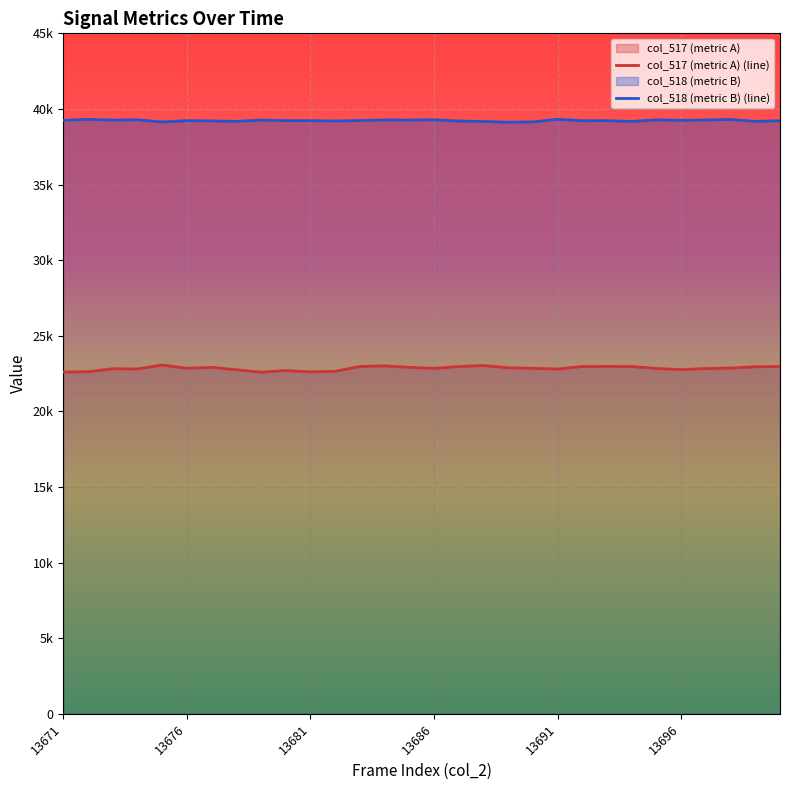

How many interior local peaks does the col_518 (metric B) (line) series have?

10